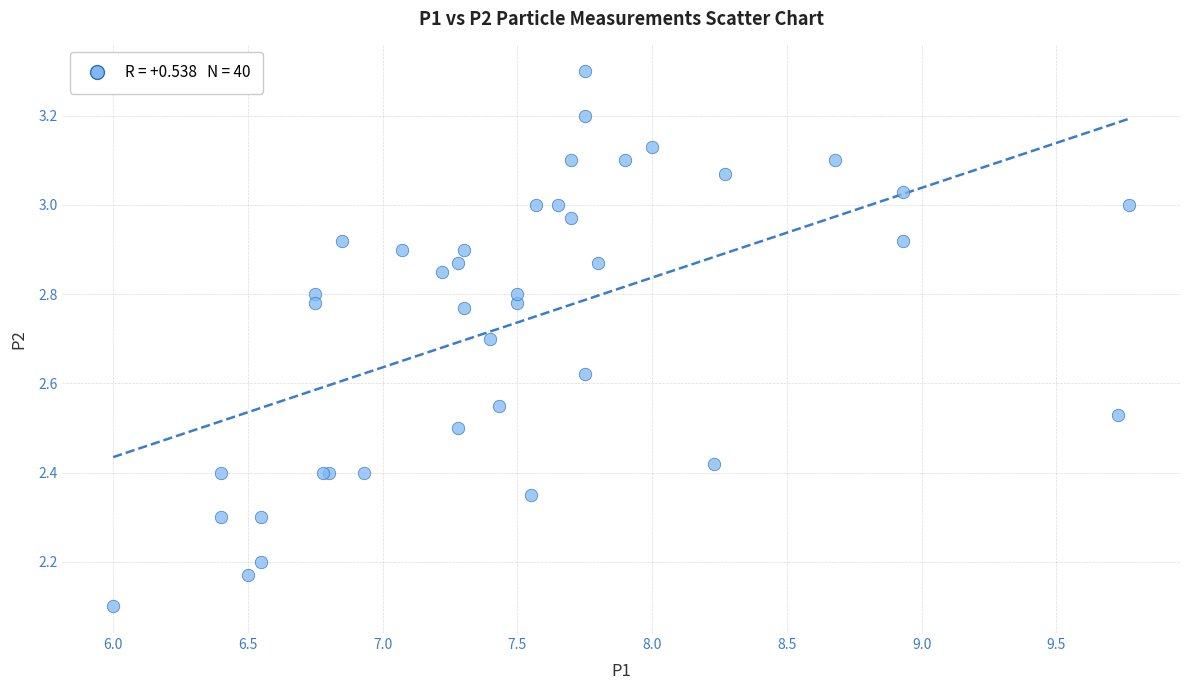

What Y value in the scatter plot is closest to 2?

2.1